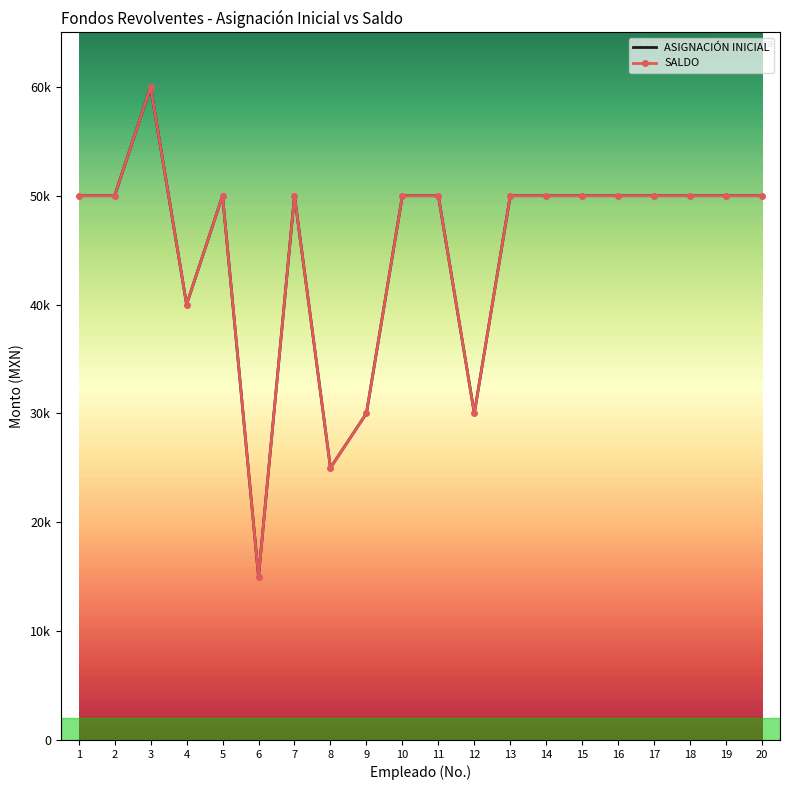

At which label is SALDO closest to 37500?

4